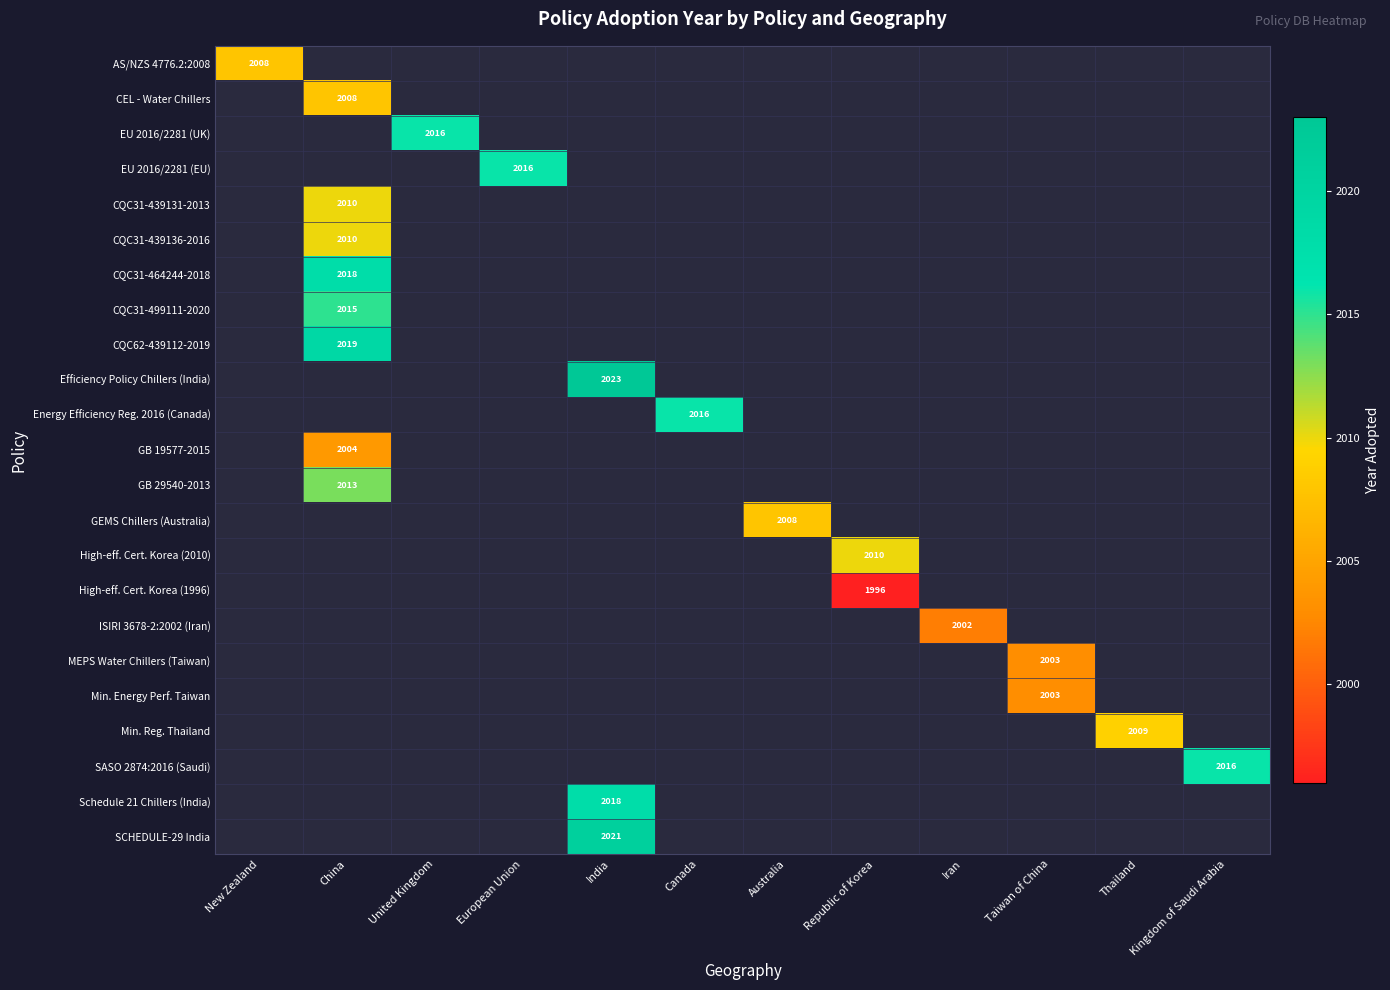

Between European Union and China, which is larger?

China